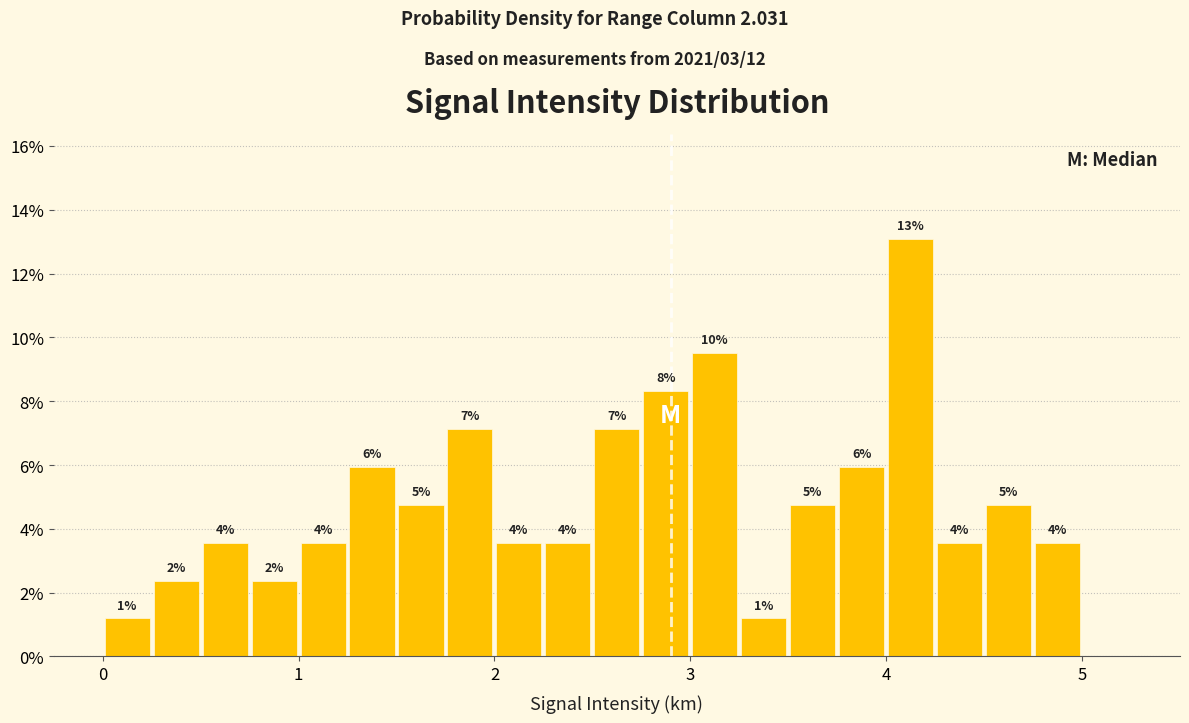

Around what value on the x-axis is the tallest bar? Give the approximate position of its centre, as read against the axis.

4.1